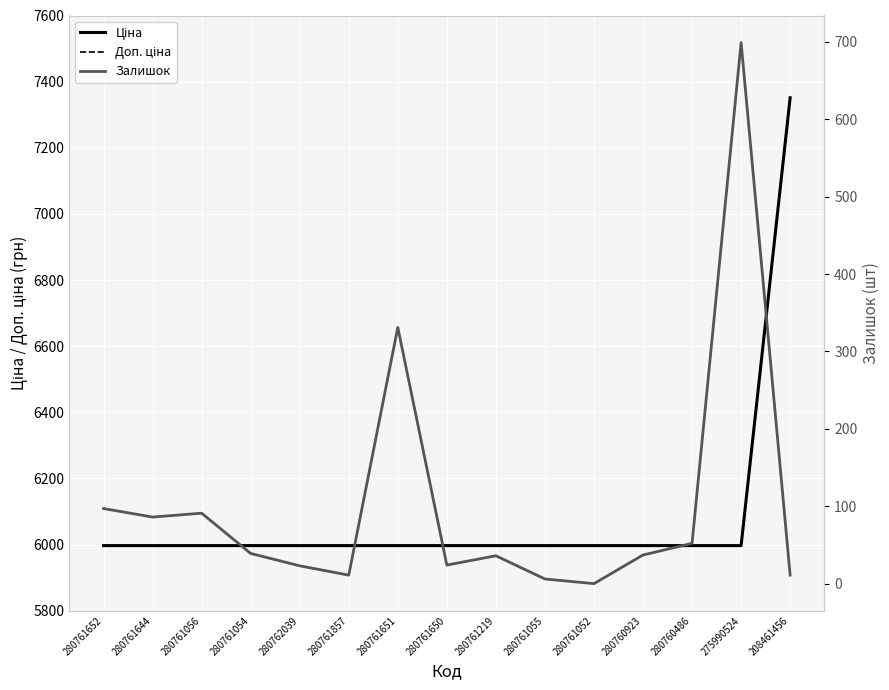

Reading left to right, what are all the values shown in this chart?

Ціна: 5996.8	5996.8	5996.8	5996.8	5996.8	5996.8	5996.8	5996.8	5996.8	5996.8	5996.8	5996.8	5996.8	5996.8	7351.2
Доп. ціна: 5996.8	5996.8	5996.8	5996.8	5996.8	5996.8	5996.8	5996.8	5996.8	5996.8	5996.8	5996.8	5996.8	5996.8	7351.2
Залишок: 97.0	86.0	91.0	39.0	23.0	11.0	331.0	24.0	36.0	6.0	0.0	37.0	52.0	699.0	11.0